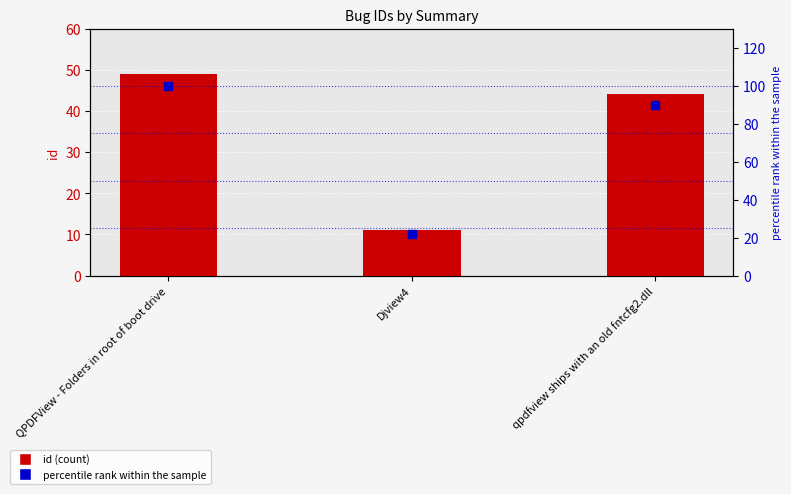

What is the total value across all series at Djview4?

33